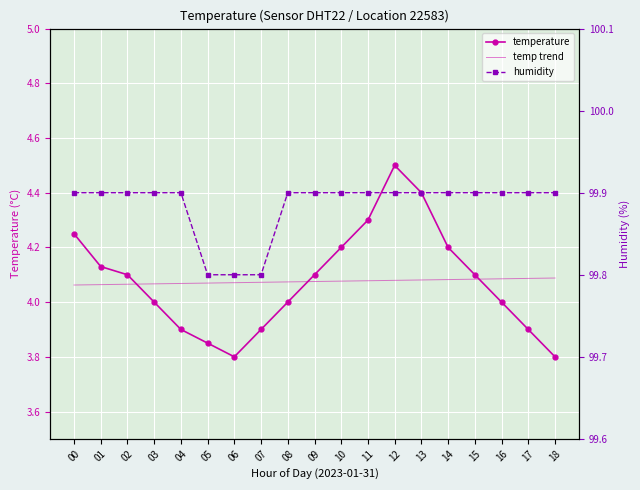

Reading right to left, what are all the values shown in this chart?

temperature: 18=3.8	17=3.9	16=4.0	15=4.1	14=4.2	13=4.4	12=4.5	11=4.3	10=4.2	09=4.1	08=4.0	07=3.9	06=3.8	05=3.9	04=3.9	03=4.0	02=4.1	01=4.1	00=4.2
temp trend: 18=4.1	17=4.1	16=4.1	15=4.1	14=4.1	13=4.1	12=4.1	11=4.1	10=4.1	09=4.1	08=4.1	07=4.1	06=4.1	05=4.1	04=4.1	03=4.1	02=4.1	01=4.1	00=4.1
humidity: 18=99.9	17=99.9	16=99.9	15=99.9	14=99.9	13=99.9	12=99.9	11=99.9	10=99.9	09=99.9	08=99.9	07=99.8	06=99.8	05=99.8	04=99.9	03=99.9	02=99.9	01=99.9	00=99.9